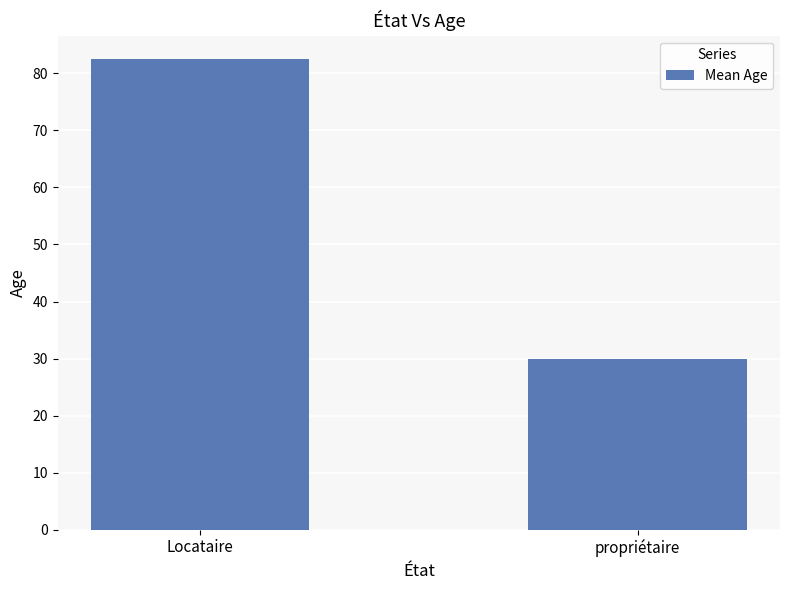

The chart shows a value of 23.5 at Locataire. True or false?

False